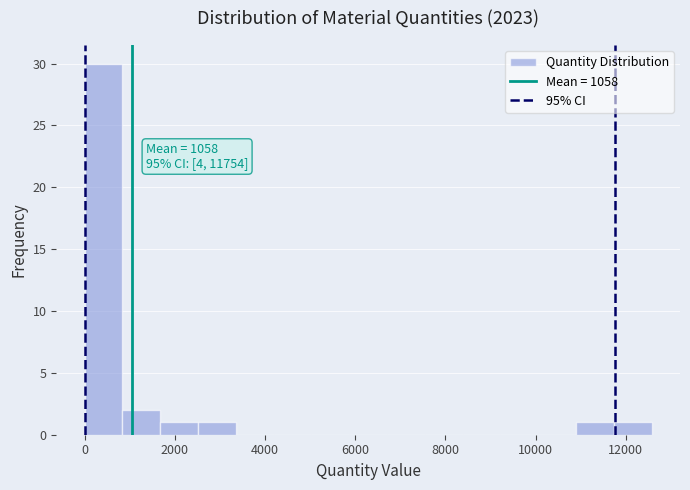

Which range on the x-axis has the tallest bar?

0 to 800